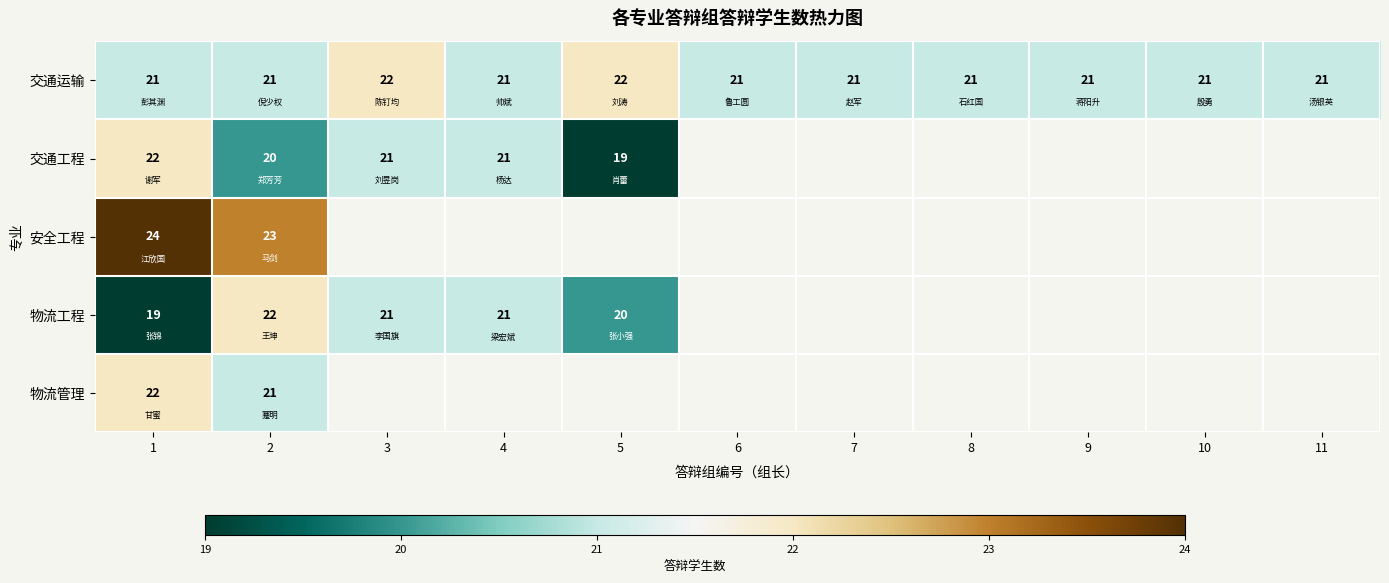

What is the difference between the highest and lowest values at 3?

1.0